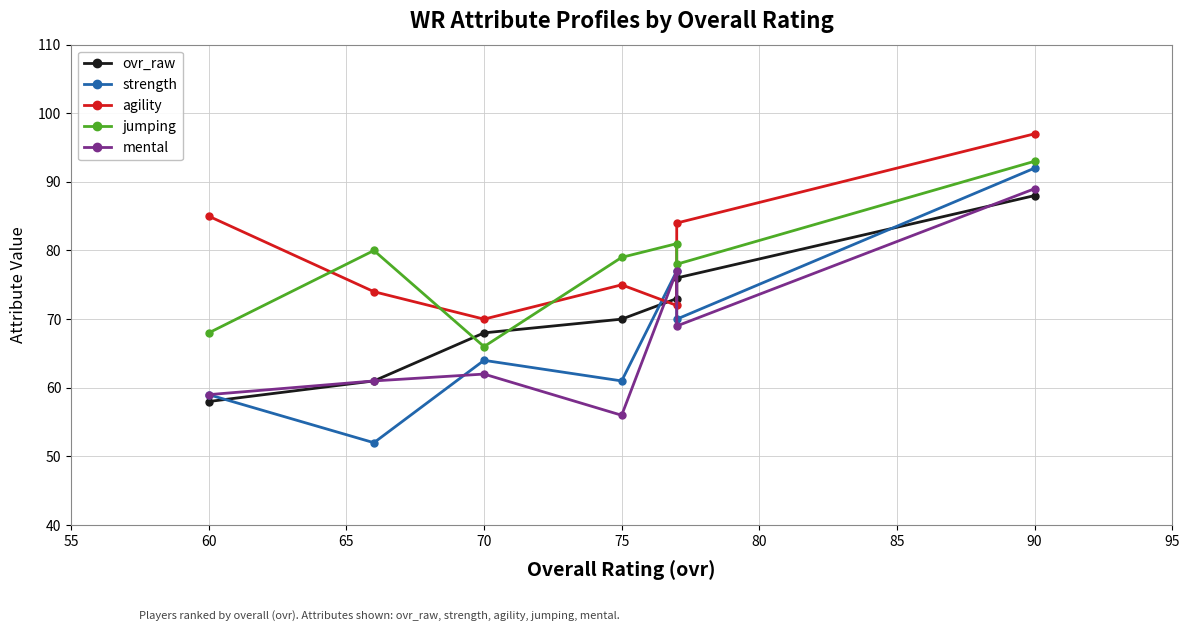

Between 60 and 80, which is larger?

60